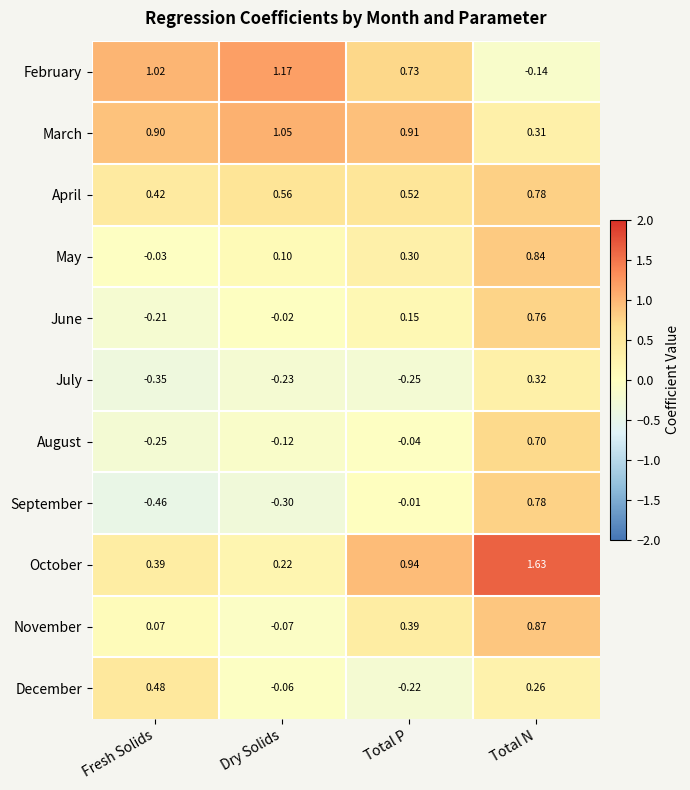

How many data points does each series have?

4